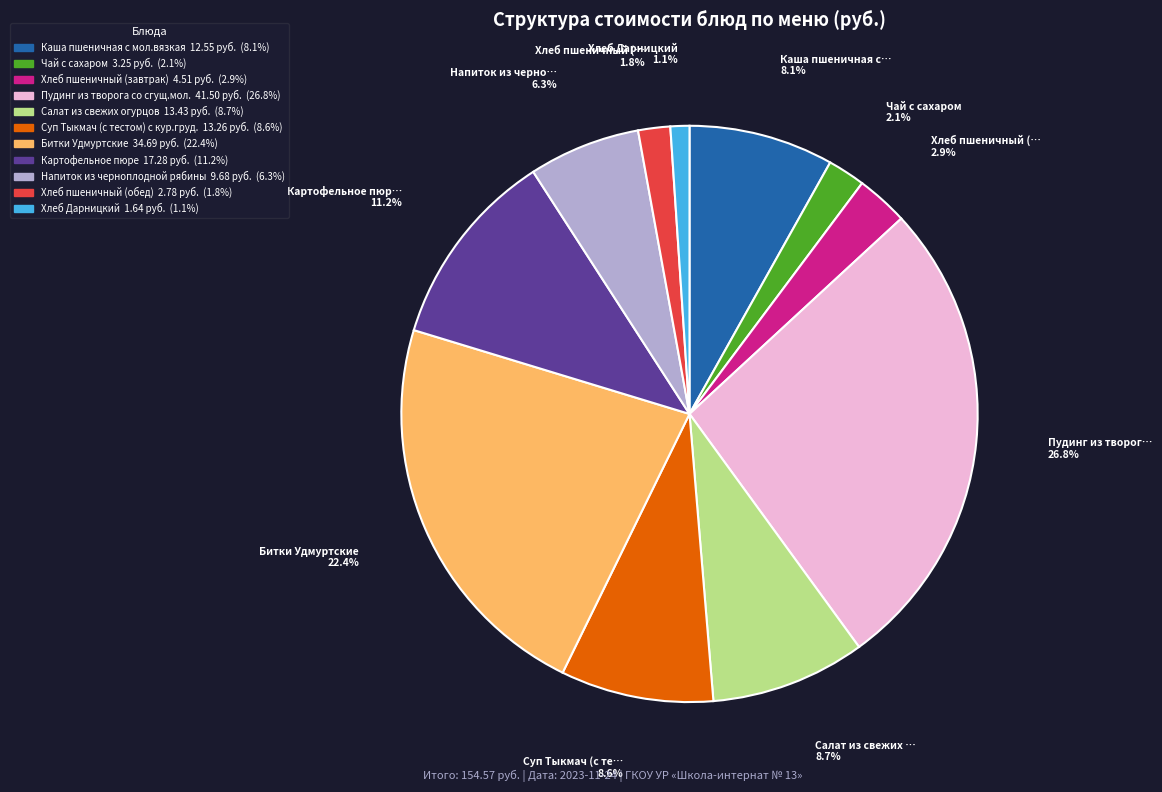

What is the largest slice in the pie chart?

Пудинг из творога со сгущ.мол.